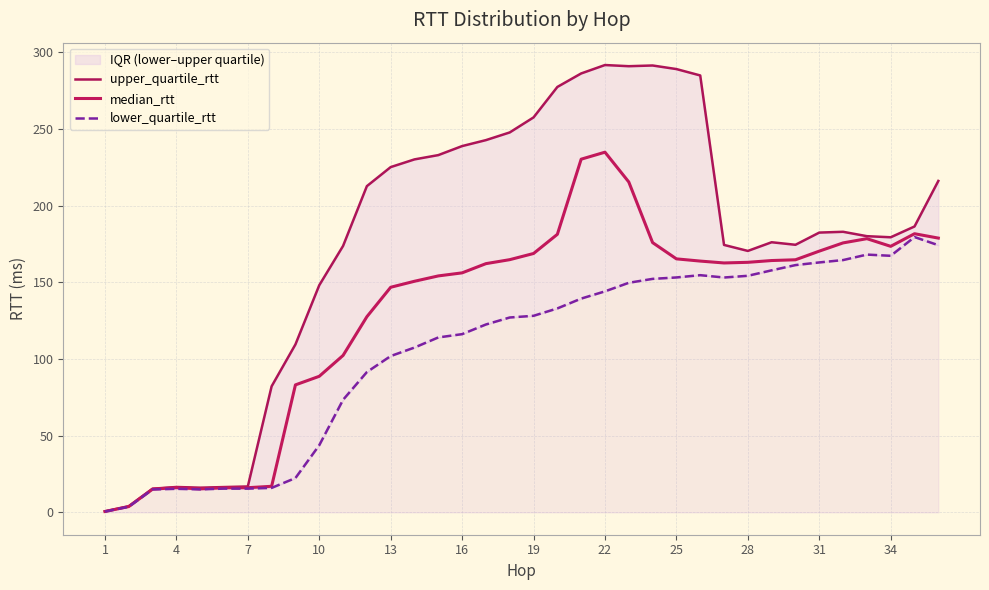

The value of median_rtt at 13 is 65.6. True or false?

False